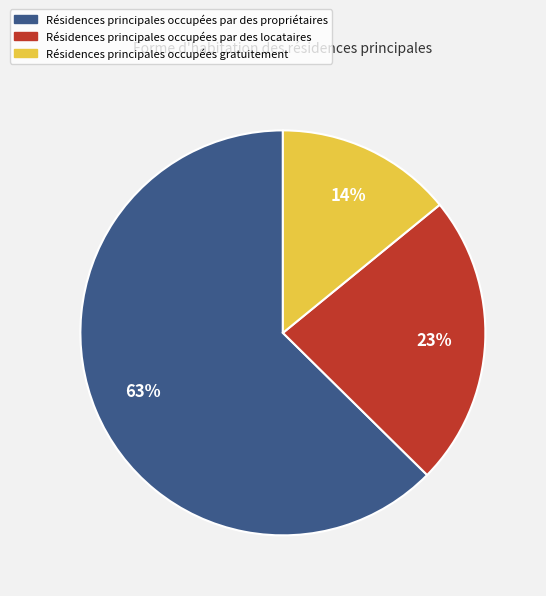

To the nearest percent, what is the difference between the largest and smallest slice percentages?

49%